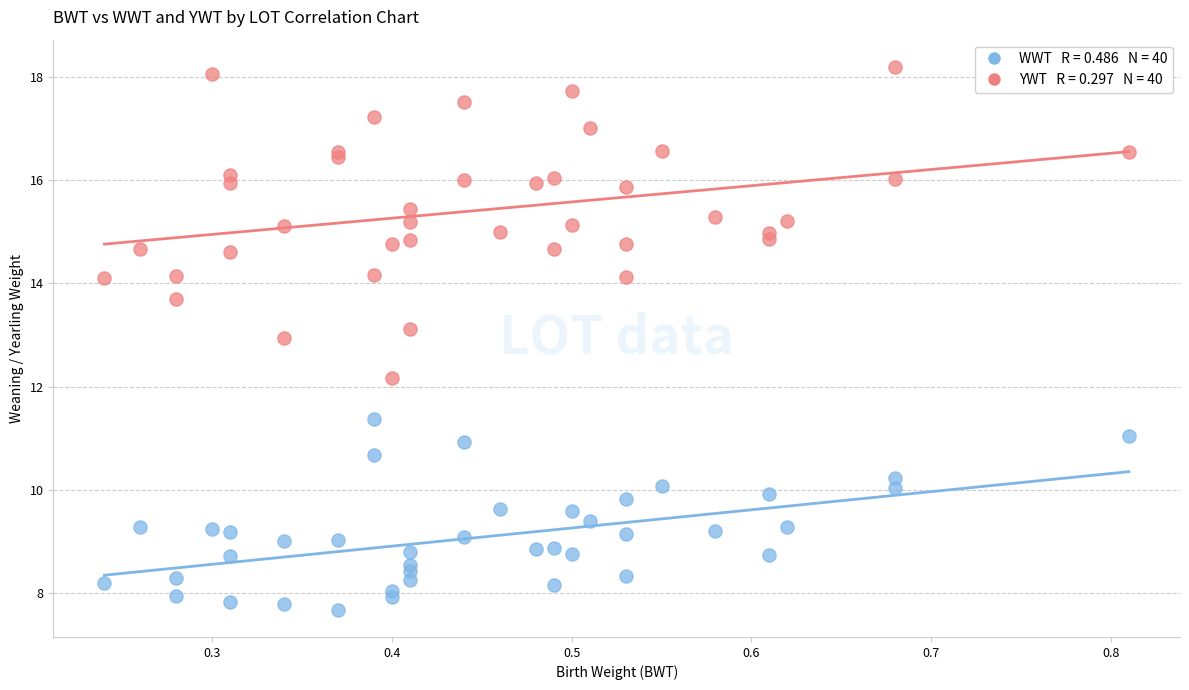

Across all series, what Y value is closest to 12?

12.2